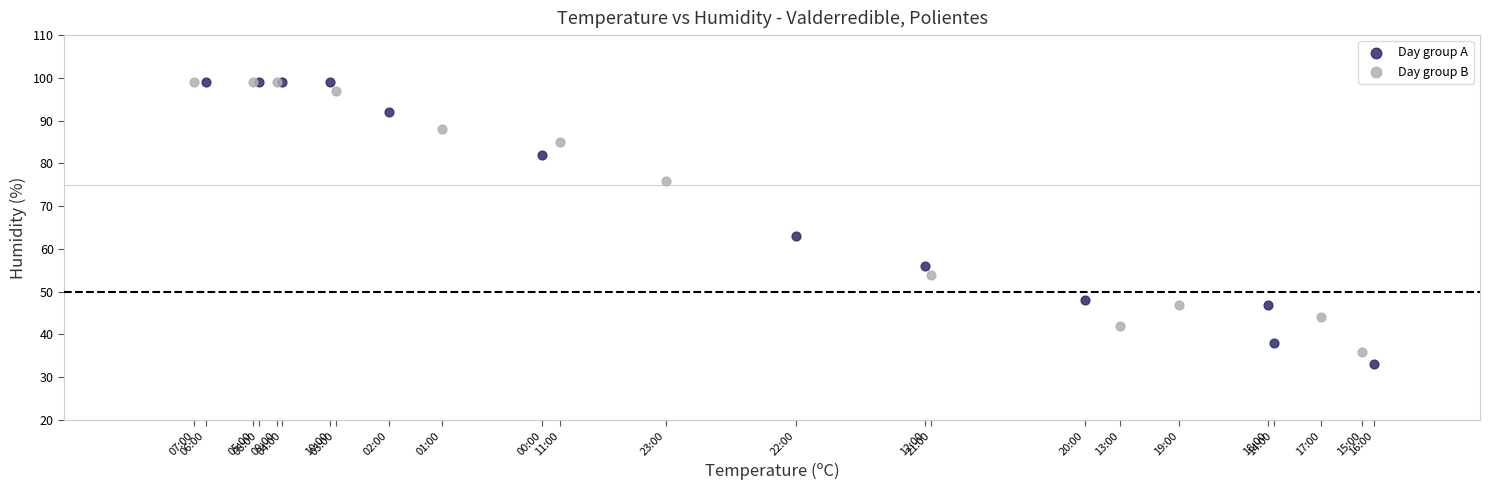

Which series has the widest spread of Y values?

Day group A